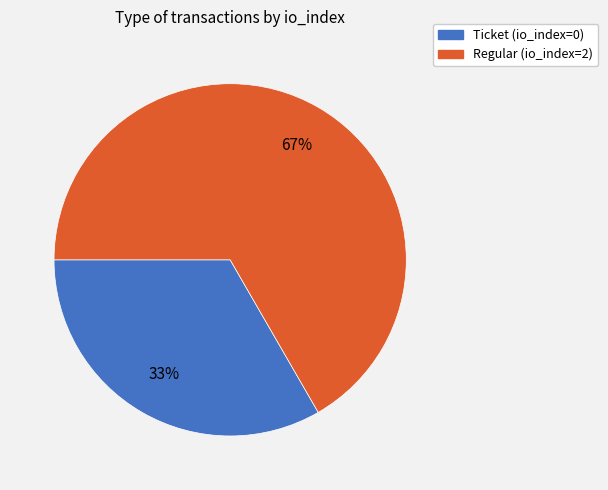

Rank the categories by value from lowest to highest.

Ticket, Regular